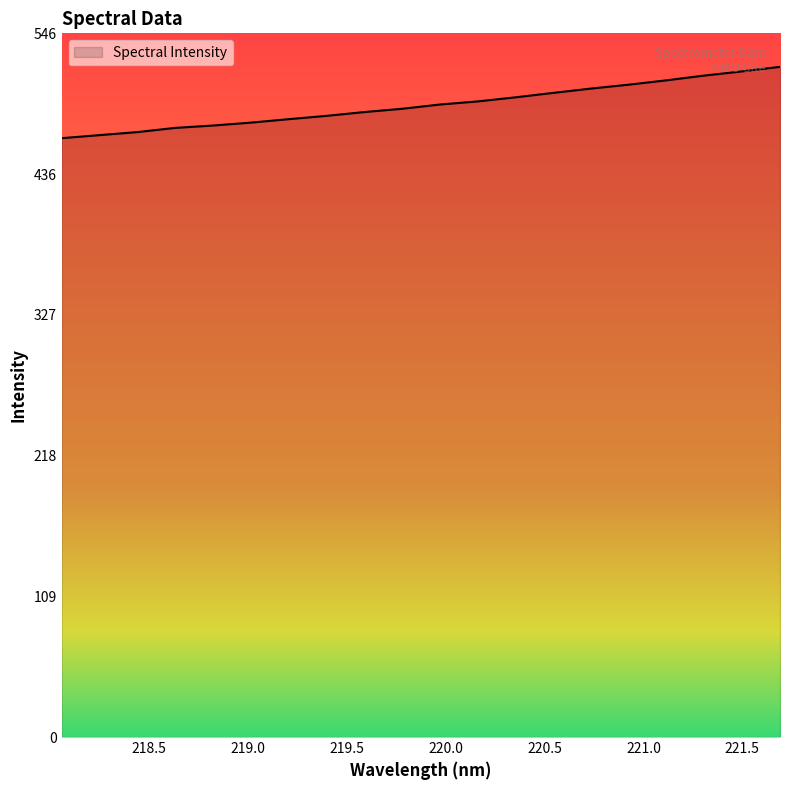

What is the maximum value shown in the chart?

520.1